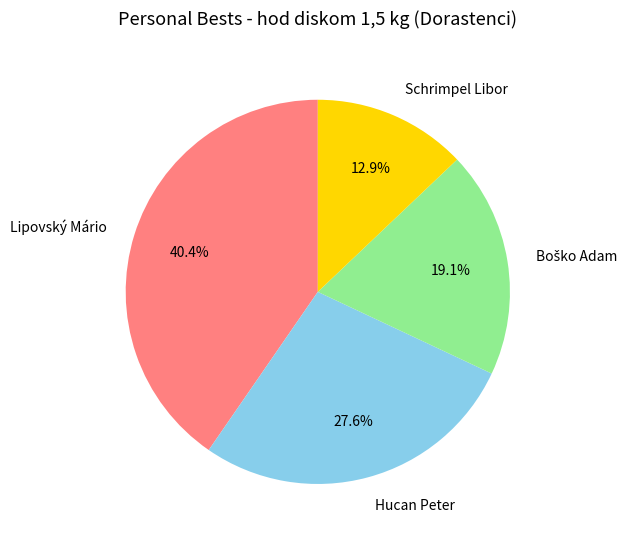

Combined, what portion of the pie is Hucan Peter and Schrimpel Libor?

40.5%